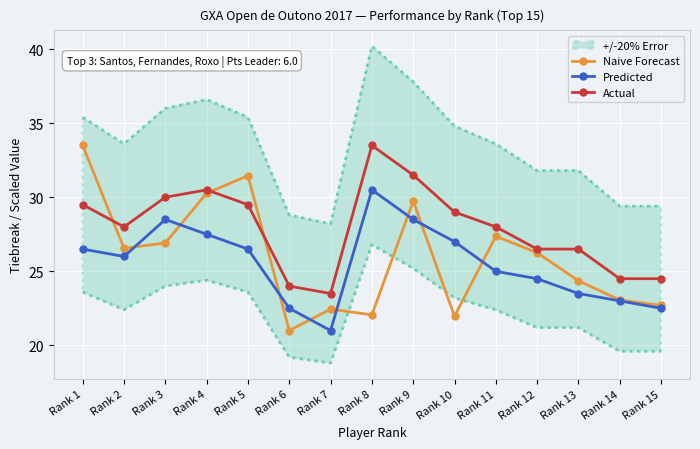

What is the difference between the maximum and minimum values in the Predicted series?

9.5